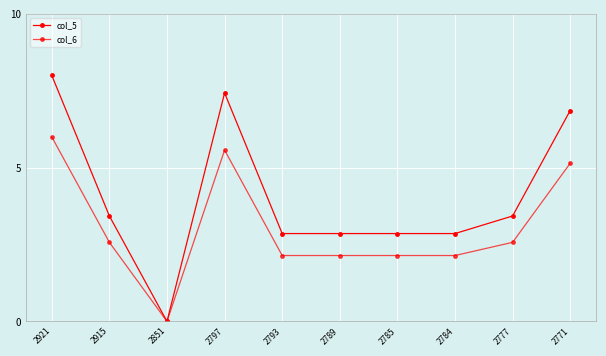

What is the spread (max minus min) of values at 2915?

0.9